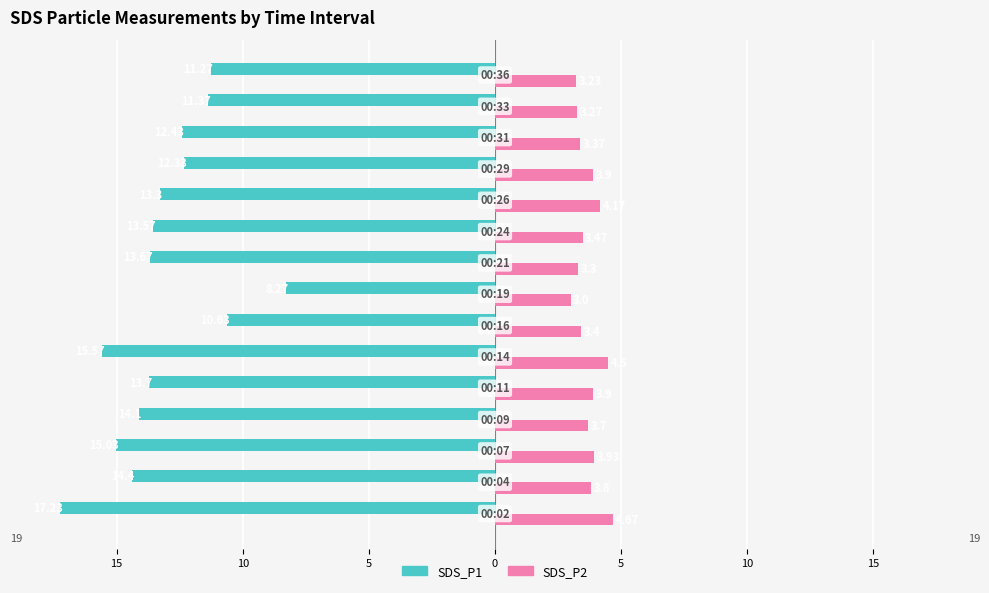

What are all the series names shown in the legend?

SDS_P1, SDS_P2